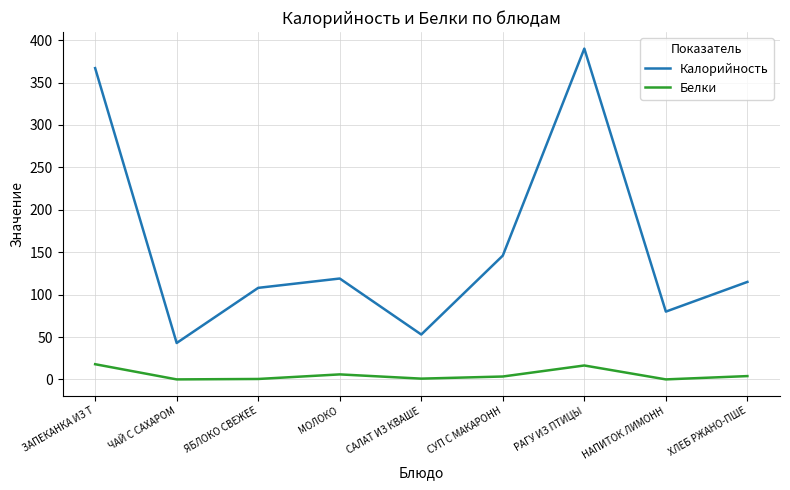

Where is the first local maximum for Белки?

МОЛОКО